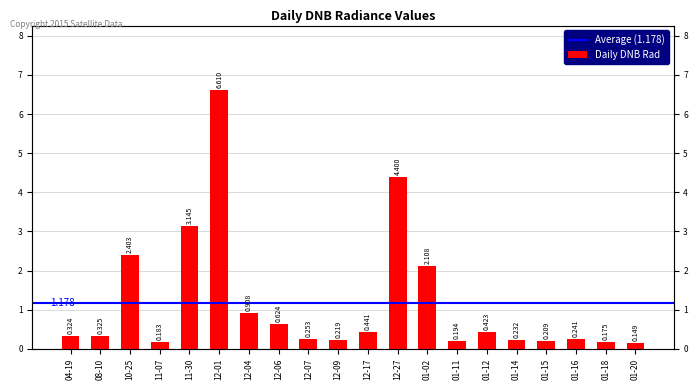

What is the approximate value at 01-11?

0.2